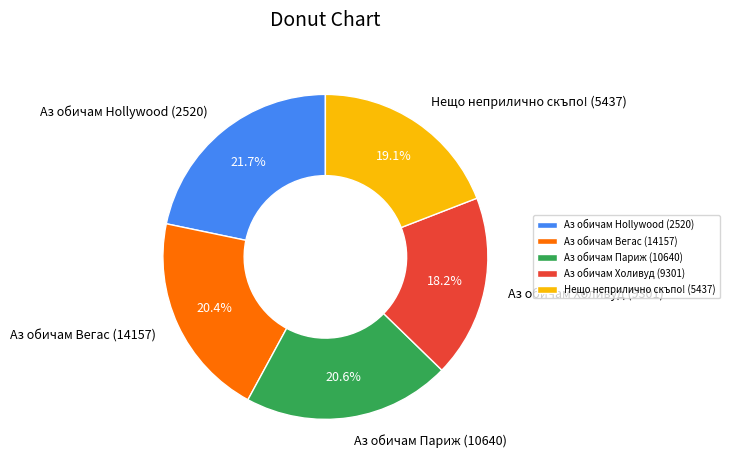

Approximately how many times larger is the value at Аз обичам Париж (10640) compared to Аз обичам Холивуд (9301)?

1.1